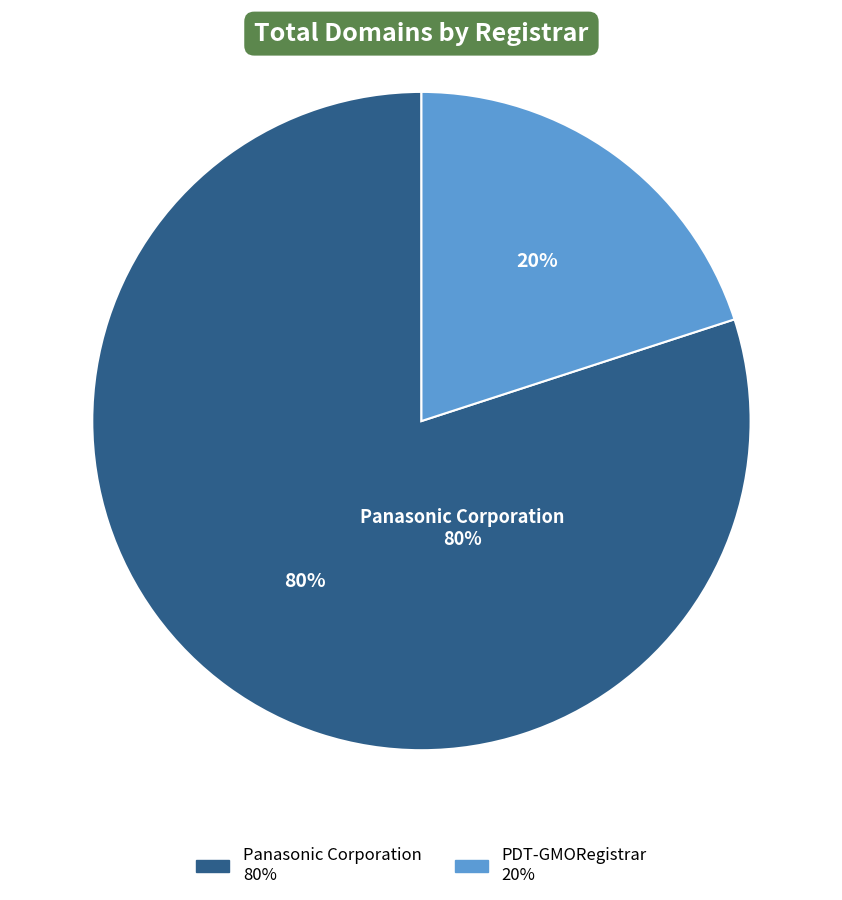

Does any single category account for the majority?

Yes